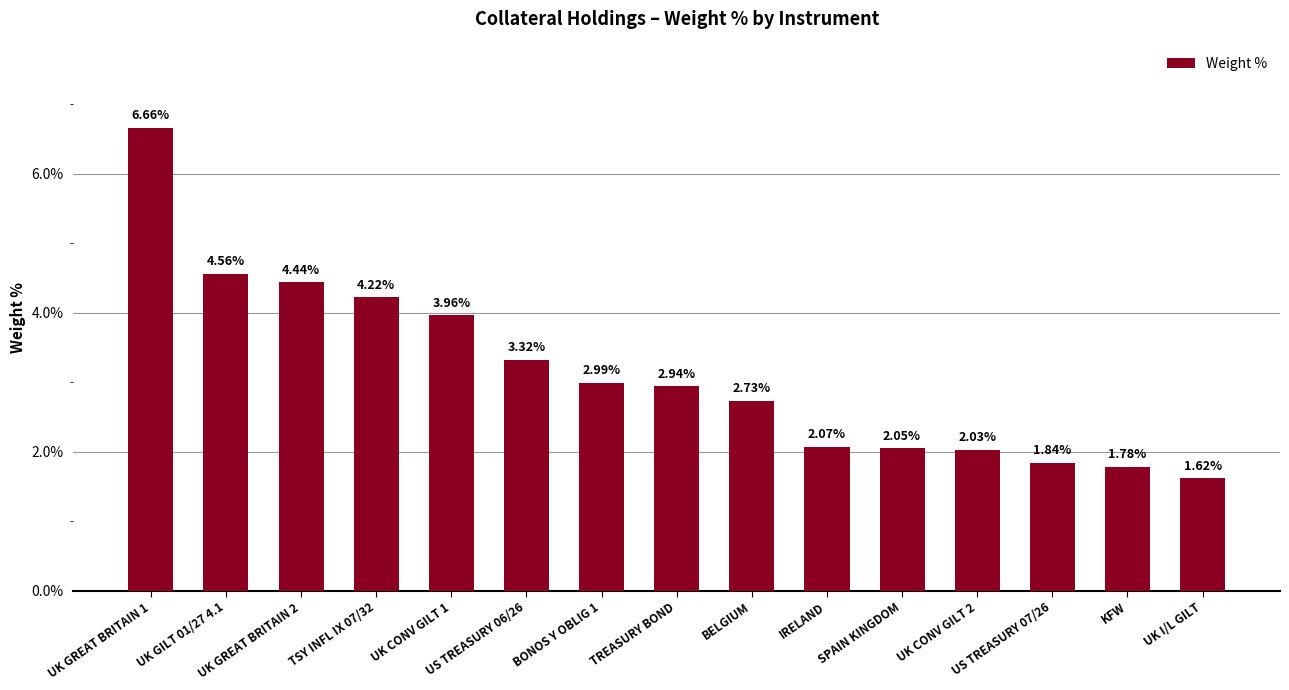

What is the average value?

3.1